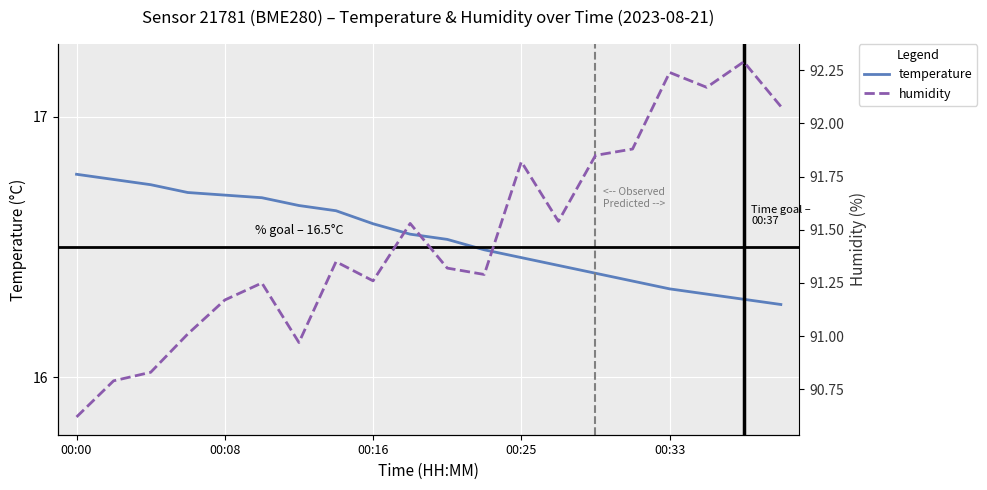

What is the approximate value of temperature at 6?

16.7